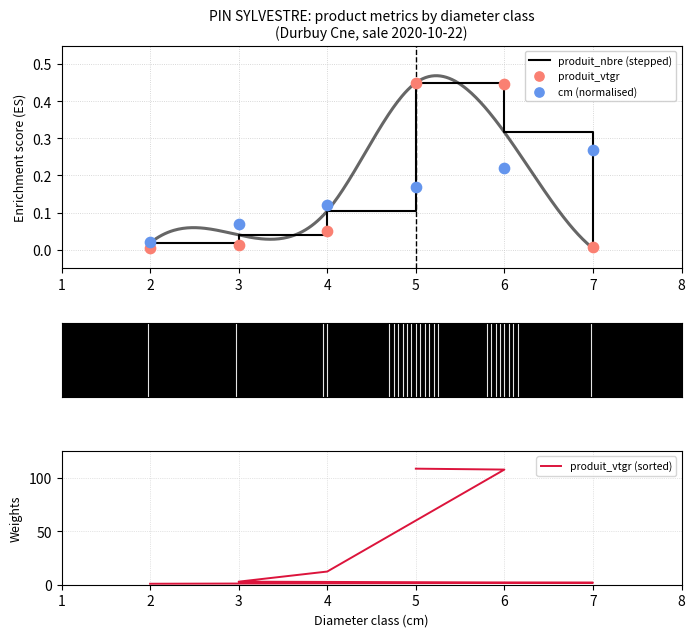

At how many categories does at least one series exceed 72?

2